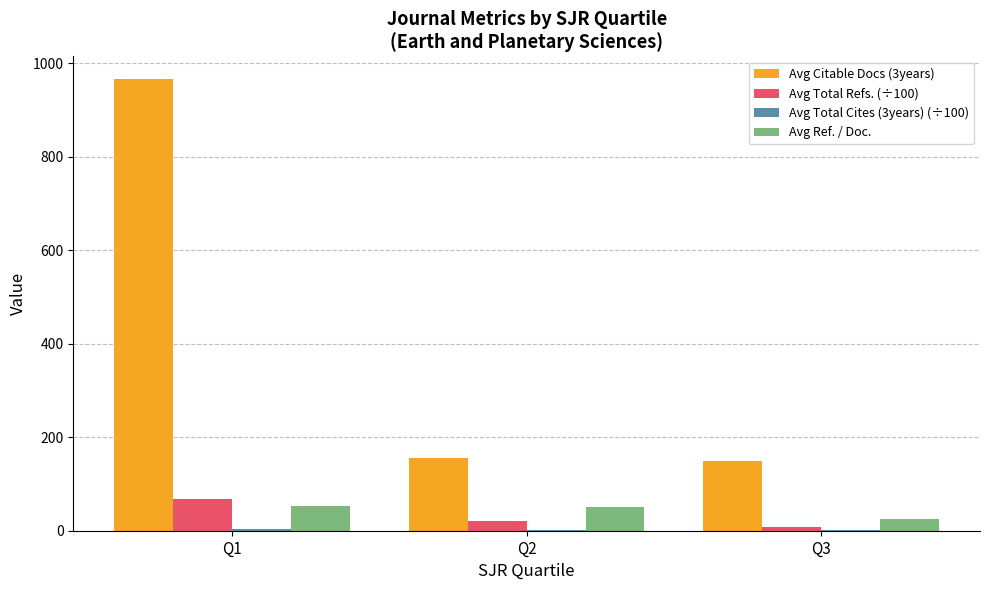

Is it true that Avg Citable Docs (3years) equals 49.6 at Q2?

False